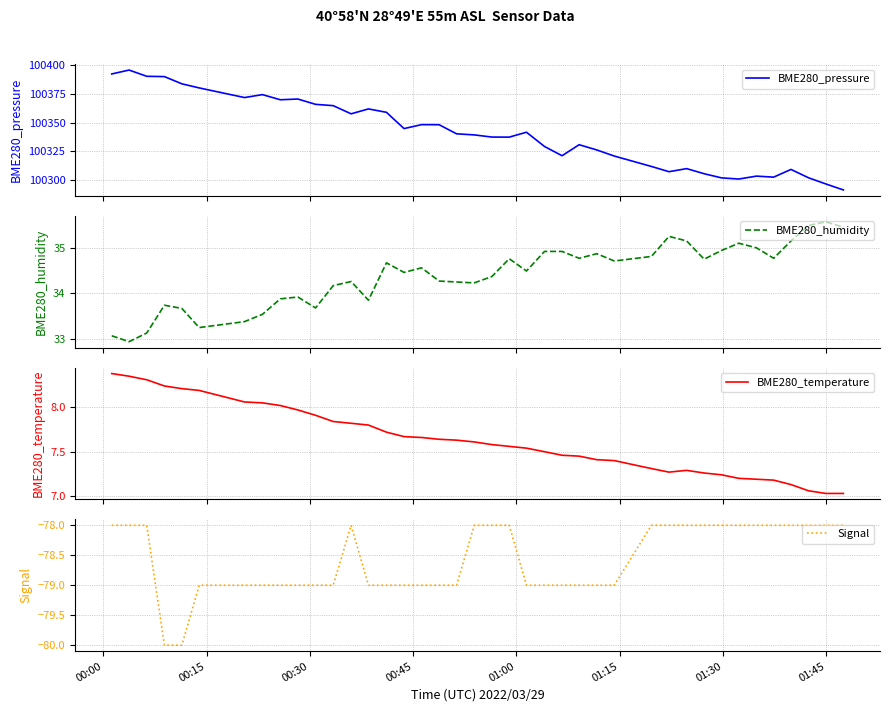

What is the minimum value for Signal?

-80